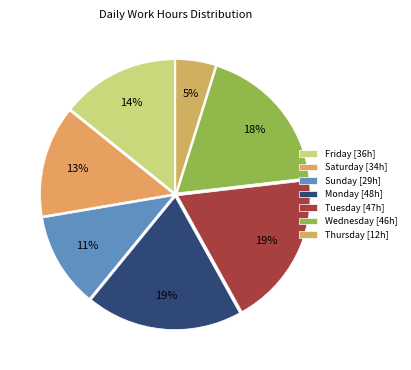

How many segments does this pie chart have?

7